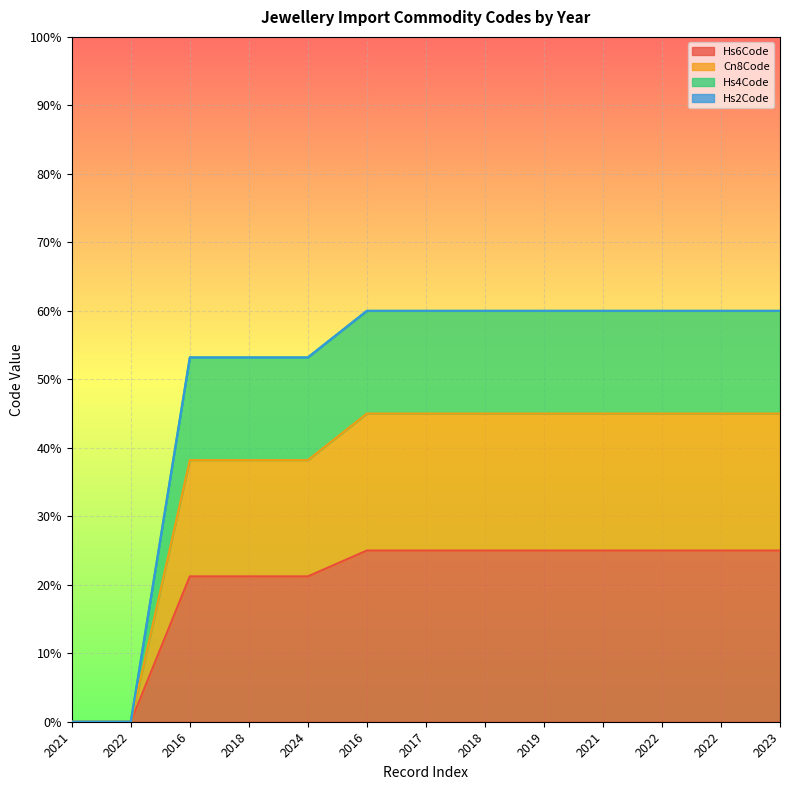

What is the value of the Hs6Code point at the 9th from the left?

0.2